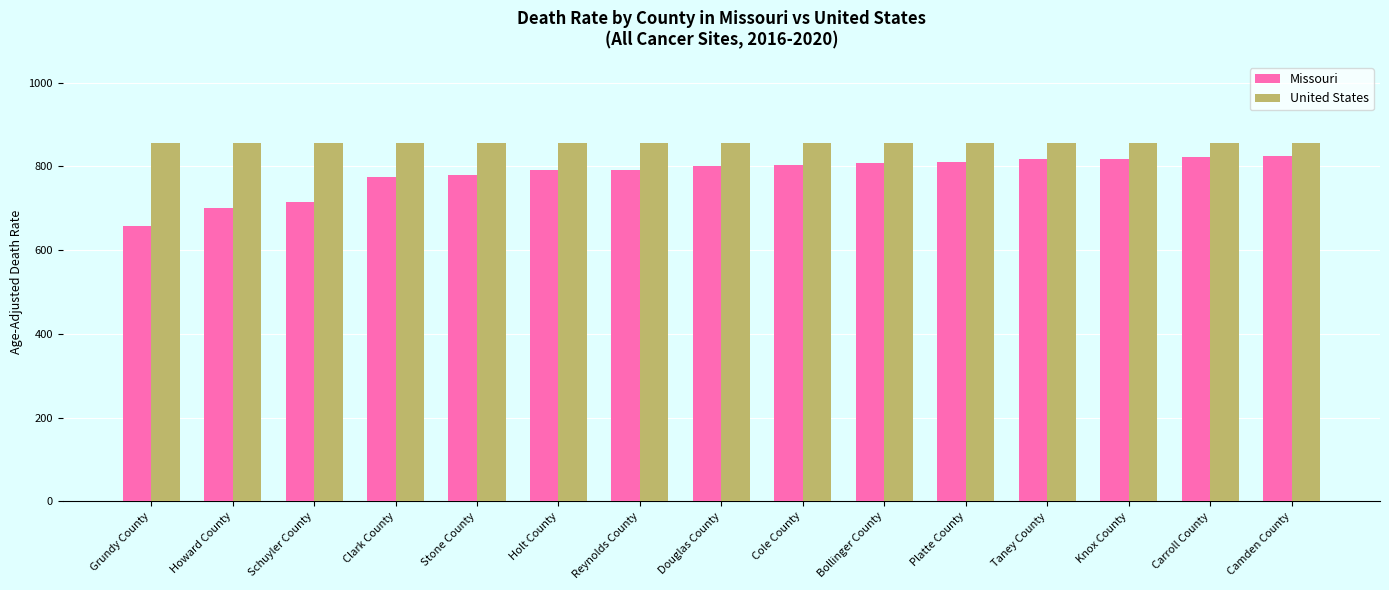

Is the value of Missouri at Reynolds County greater than the value of United States at Reynolds County?

No